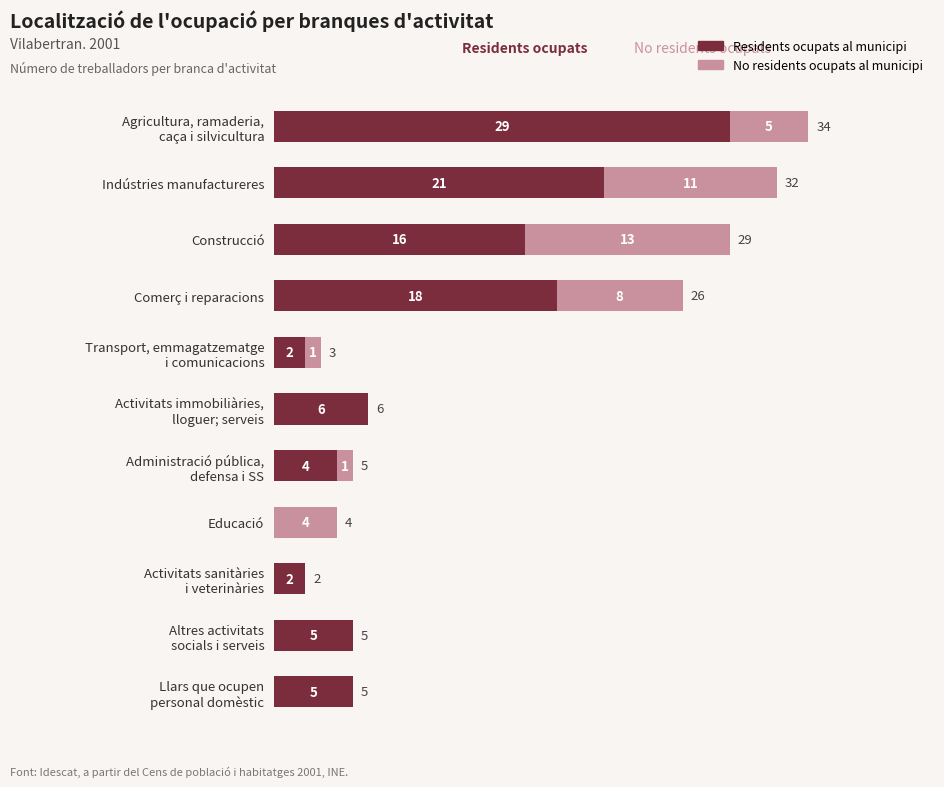

At which label is Residents ocupats al municipi closest to 14?

Construcció